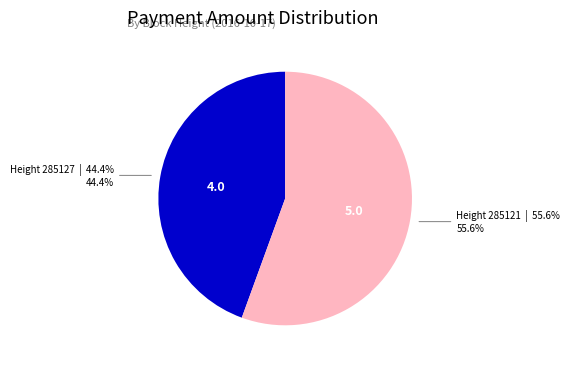

What is the largest slice in the pie chart?

Height 285121